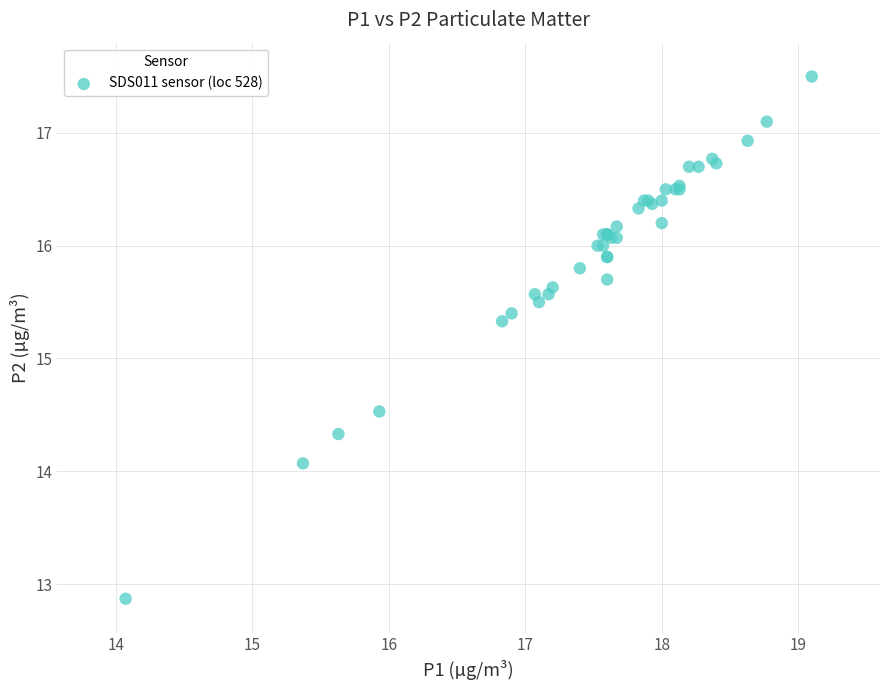

What Y value in the scatter plot is closest to 15?

15.3